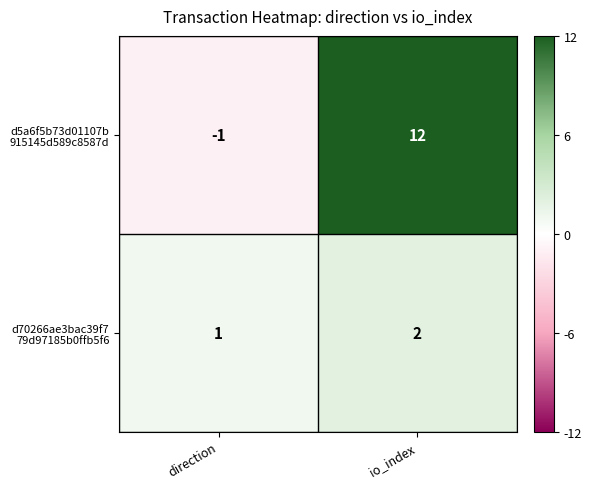

What is the spread (max minus min) of values at io_index?

10